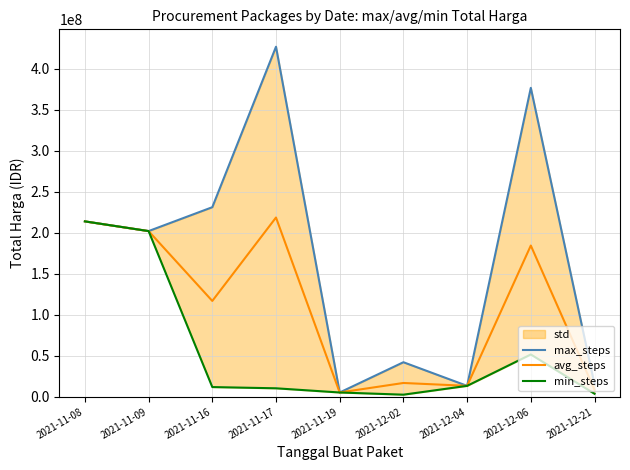

Which has a higher value, 2021-11-19 or 2021-12-21?

2021-12-21